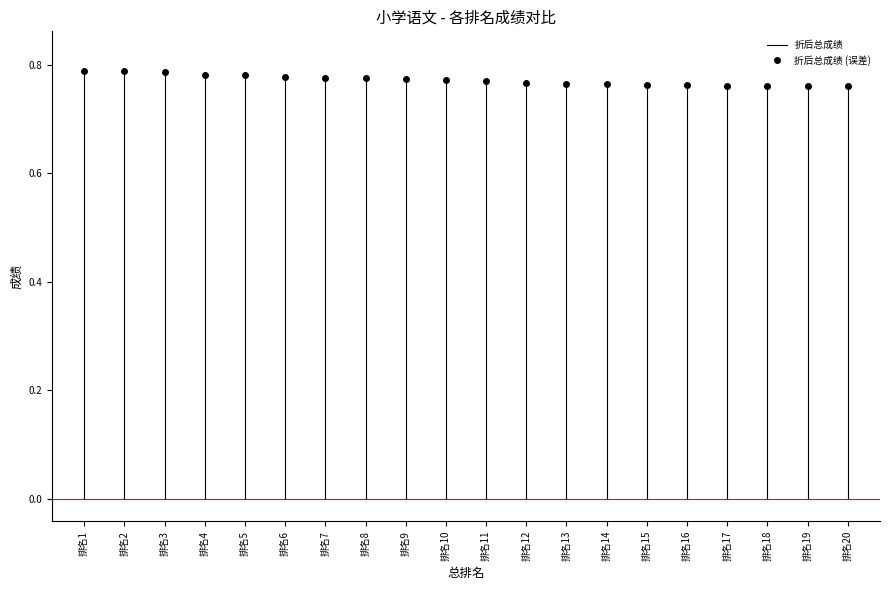

The 折后总成绩 (误差) series shows 1.2 at 排名7. True or false?

False